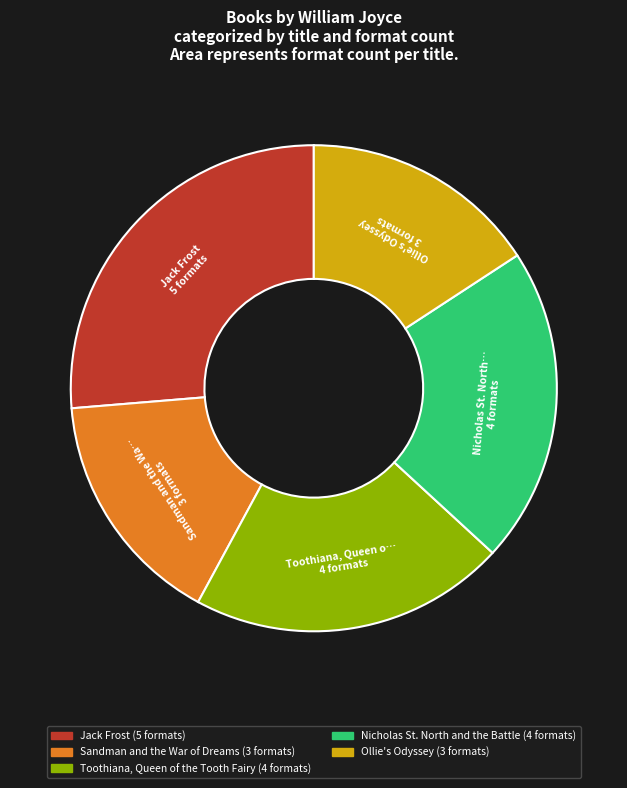

Is the sum of Toothiana, Queen of the Tooth Fairy and Sandman and the War of Dreams greater than half?

No